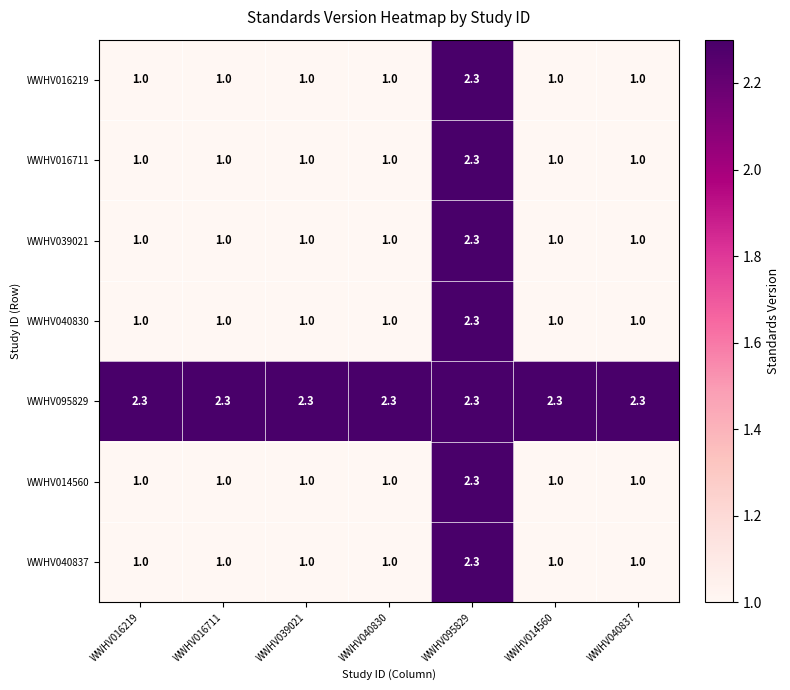

How many values in the WWHV014560 series exceed 1?

1